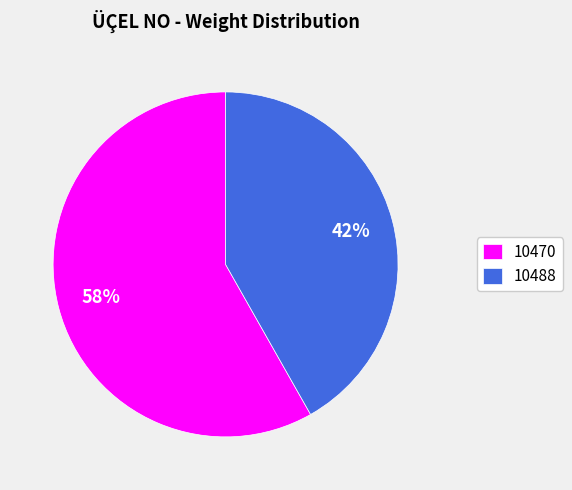

To the nearest percent, what is the average slice percentage?

50%